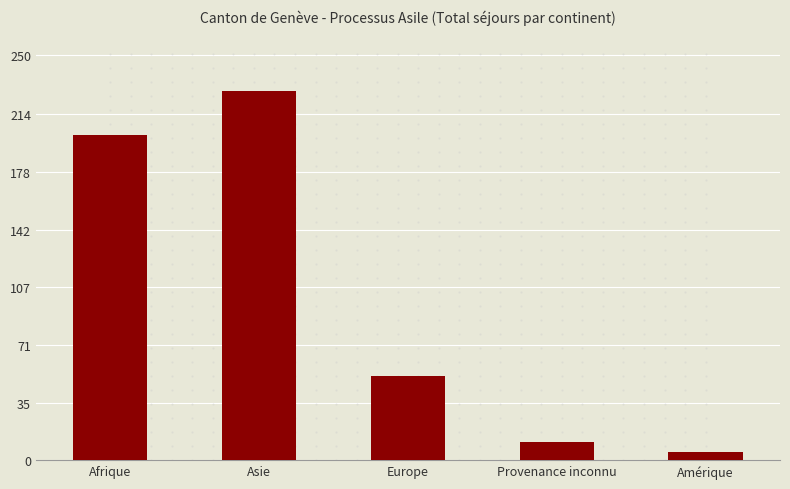

What is the maximum value shown in the chart?

228